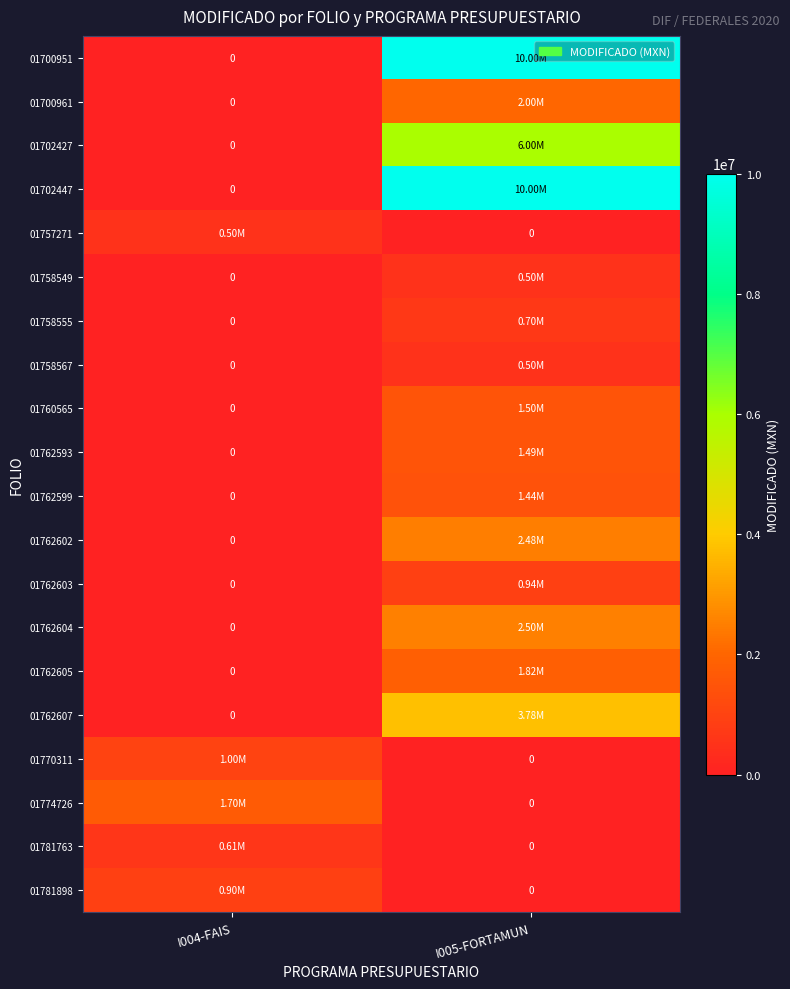

What is the spread (max minus min) of values at I004-FAIS?

1700000.0